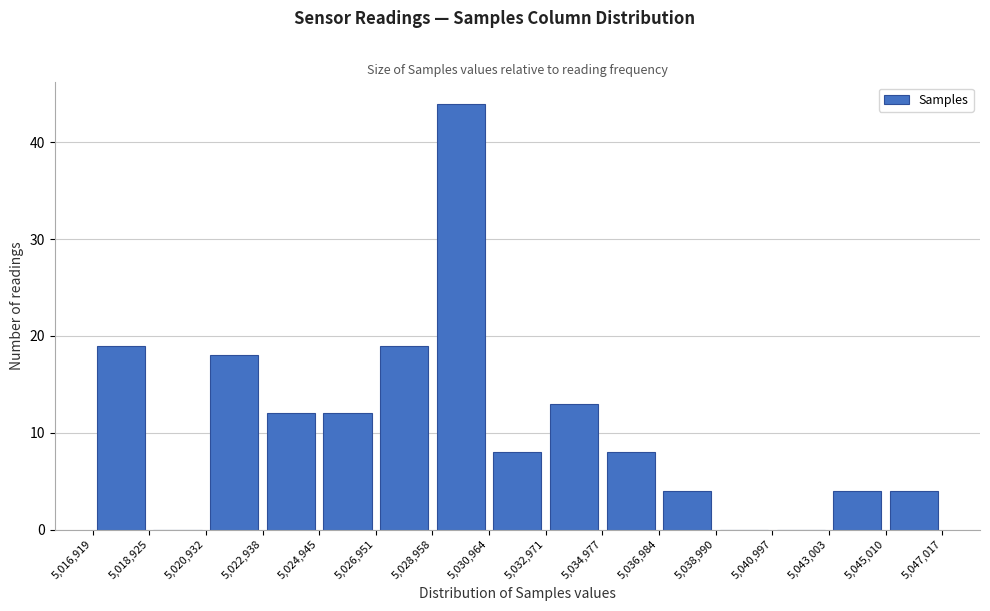

Reading left to right, list every bar in this chart as the range it spans on the x-axis followed by its height. The values are not printed on the chart, so give them approximately, as read against the axis.

5,016,919 to 5,018,925: 19
5,018,925 to 5,020,932: 0
5,020,932 to 5,022,938: 18
5,022,938 to 5,024,945: 12
5,024,945 to 5,026,951: 12
5,026,951 to 5,028,958: 19
5,028,958 to 5,030,964: 44
5,030,964 to 5,032,971: 8
5,032,971 to 5,034,977: 13
5,034,977 to 5,036,984: 8
5,036,984 to 5,038,990: 4
5,038,990 to 5,040,997: 0
5,040,997 to 5,043,003: 0
5,043,003 to 5,045,010: 4
5,045,010 to 5,047,017: 4